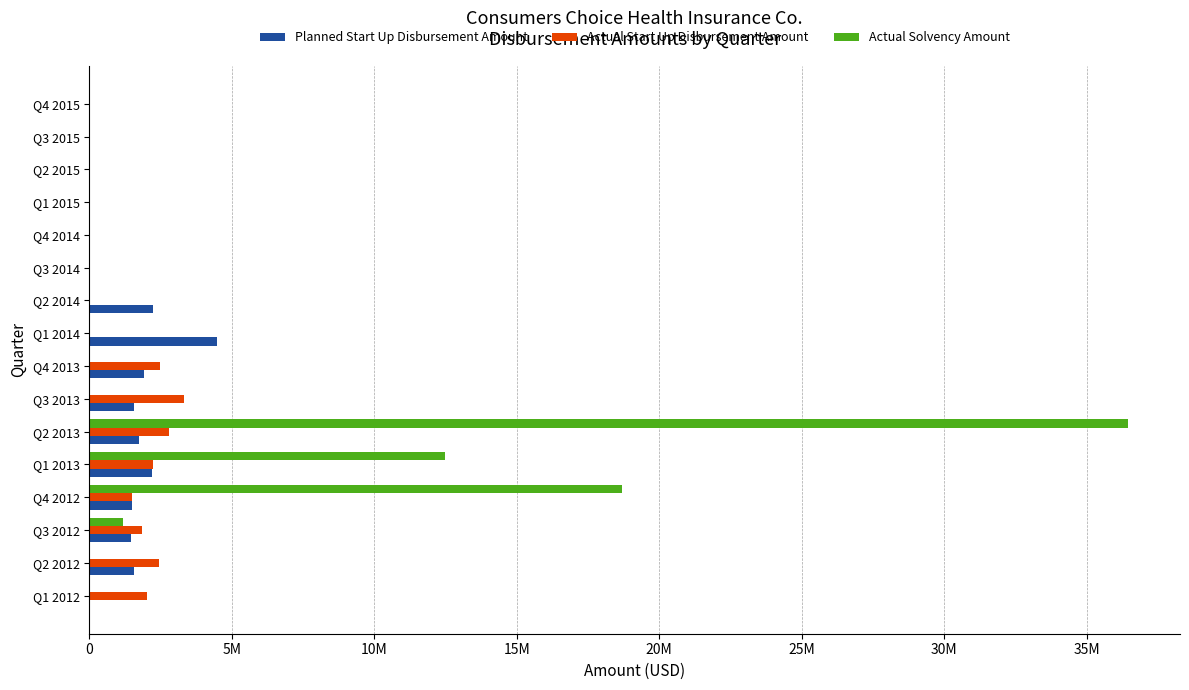

What are all the series names shown in the legend?

Planned Start Up Disbursement Amount, Actual Start Up Disbursement Amount, Actual Solvency Amount